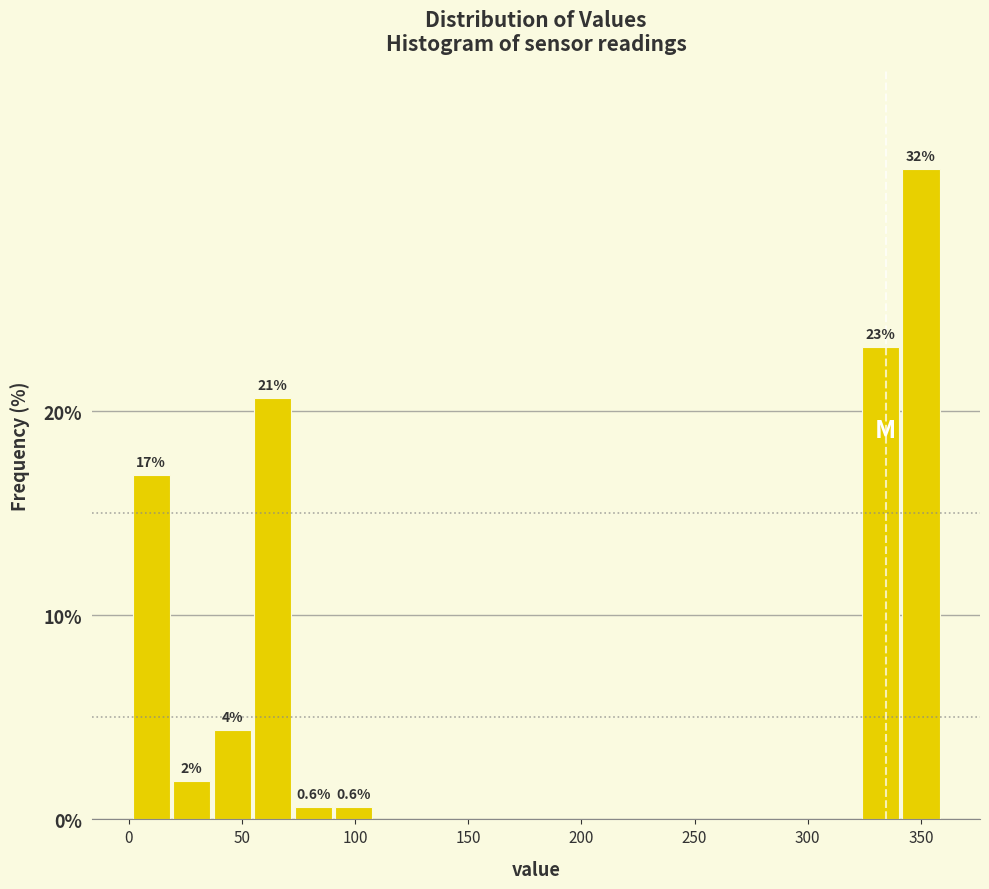

Around what value on the x-axis is the tallest bar? Give the approximate position of its centre, as read against the axis.

350